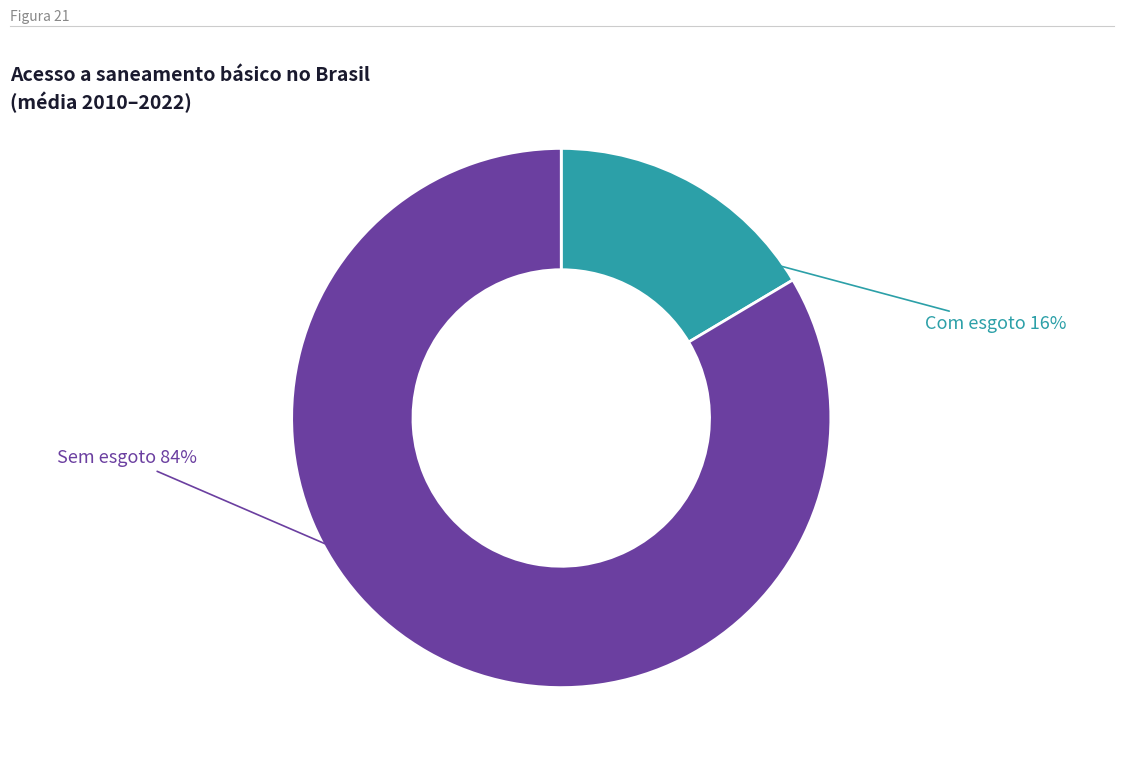

Does any single category account for the majority?

Yes